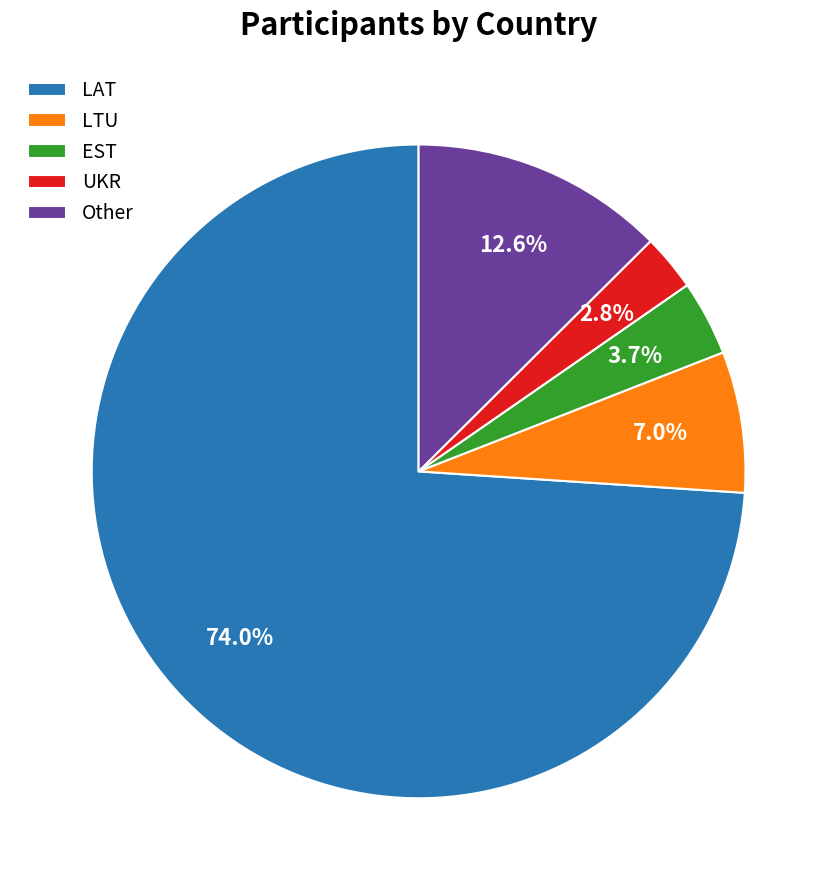

True or false: LAT accounts for 83% of the total.

False